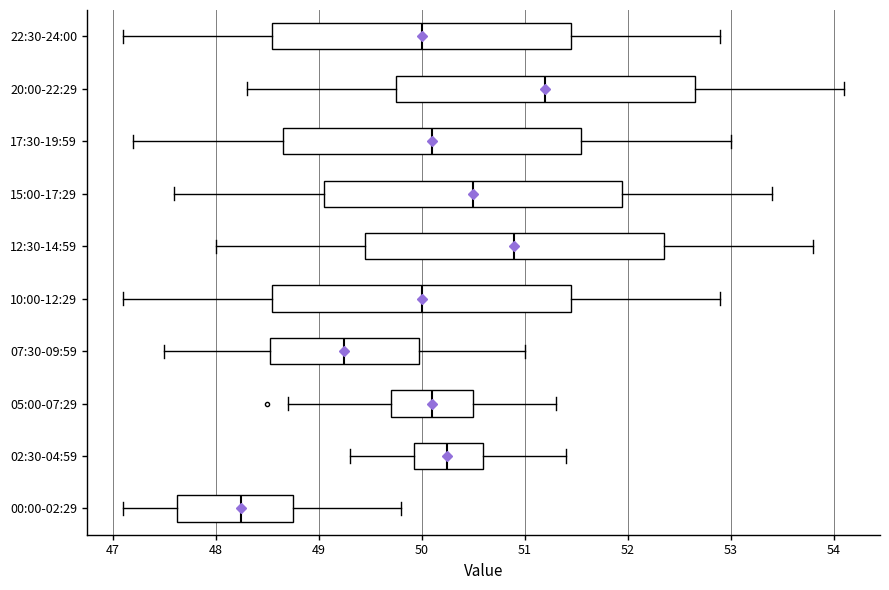

Which box has the furthest to the right median line?

20:00-22:29